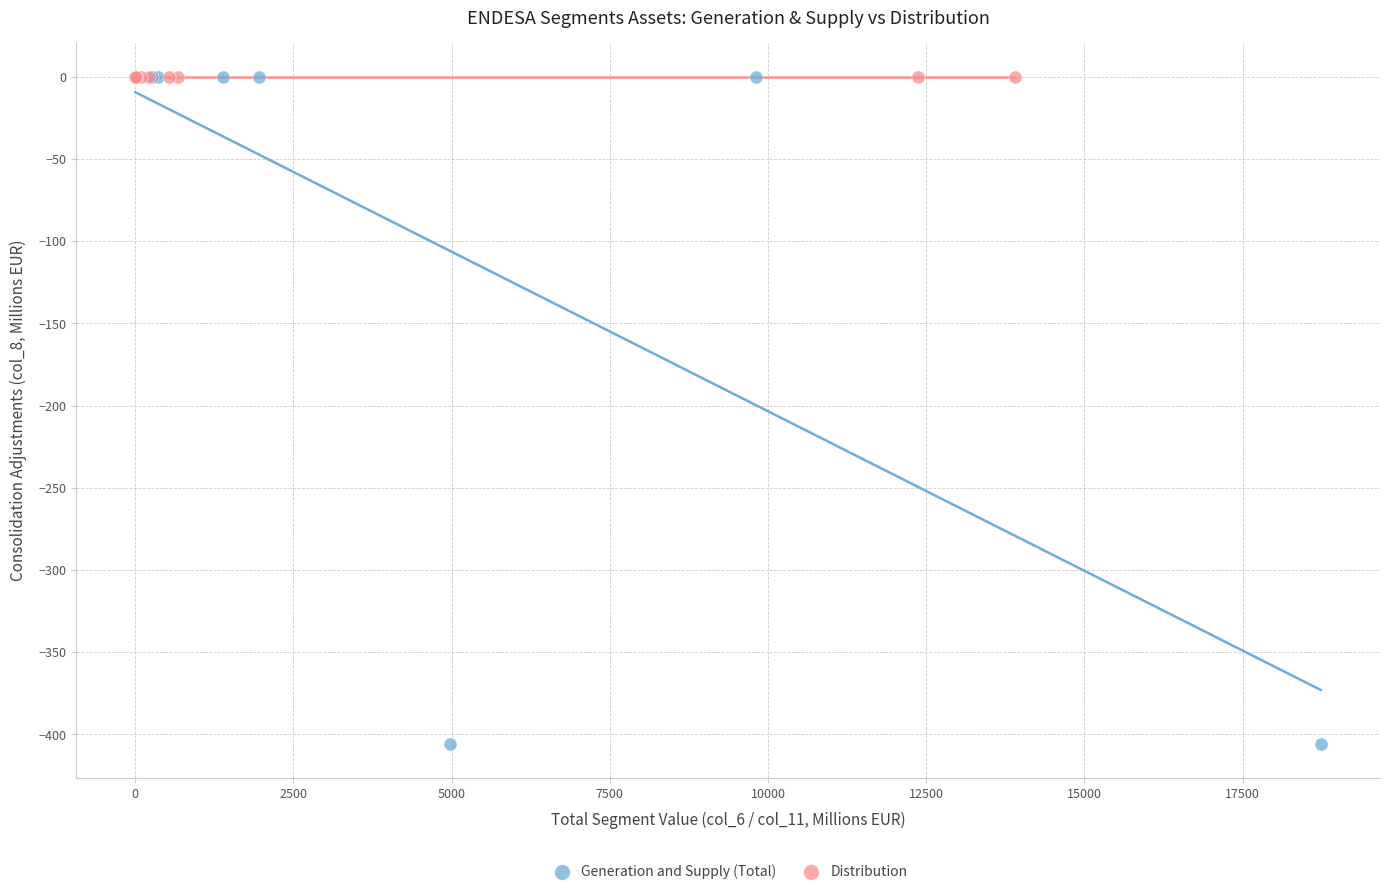

Which series contains the lowest Y value?

Generation and Supply (Total)